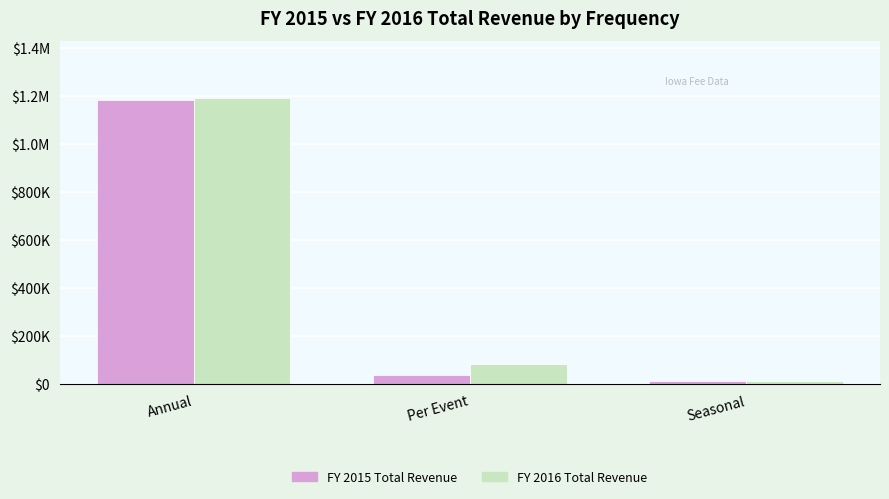

What are all the series names shown in the legend?

FY 2015 Total Revenue, FY 2016 Total Revenue